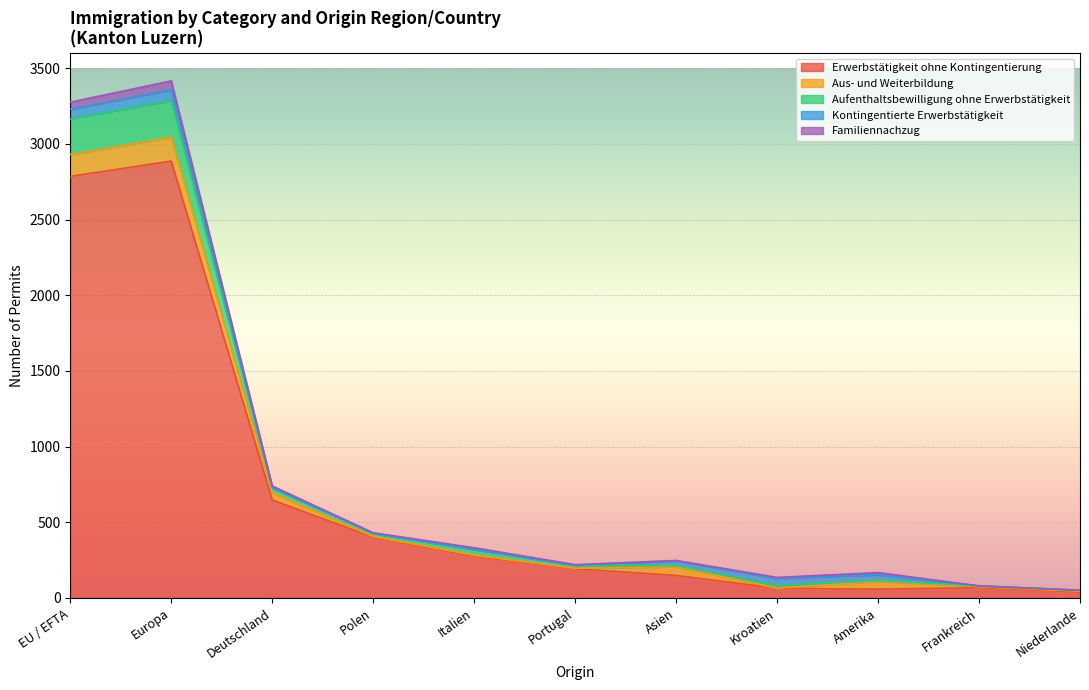

Which series has the largest range (max minus min)?

Erwerbstätigkeit ohne Kontingentierung